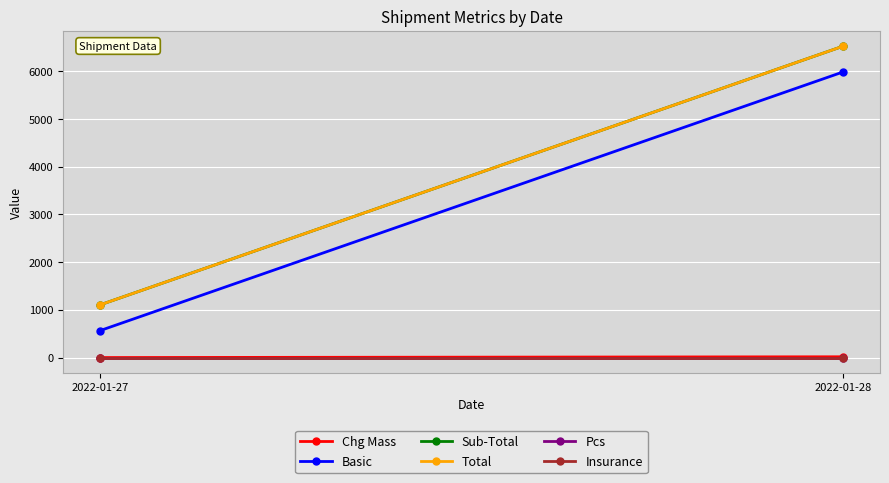

Reading left to right, transcribe all the data shown in this chart.

Chg Mass: 2022-01-27=0.5	2022-01-28=16.5
Basic: 2022-01-27=565.0	2022-01-28=5985.0
Sub-Total: 2022-01-27=1104.4	2022-01-28=6524.4
Total: 2022-01-27=1104.4	2022-01-28=6524.4
Pcs: 2022-01-27=1.0	2022-01-28=1.0
Insurance: 2022-01-27=0.0	2022-01-28=0.0